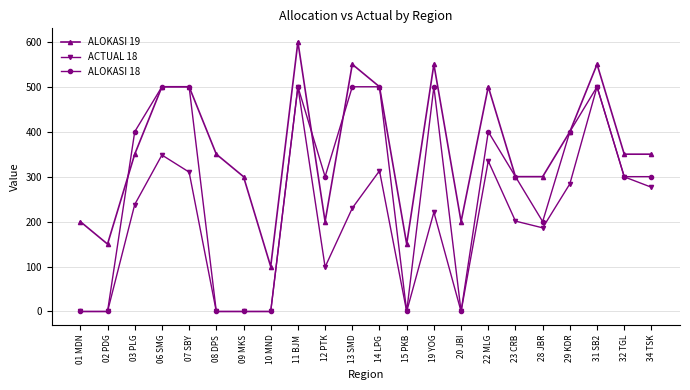

True or false: ACTUAL 18 and ALOKASI 19 intersect in this chart.

False